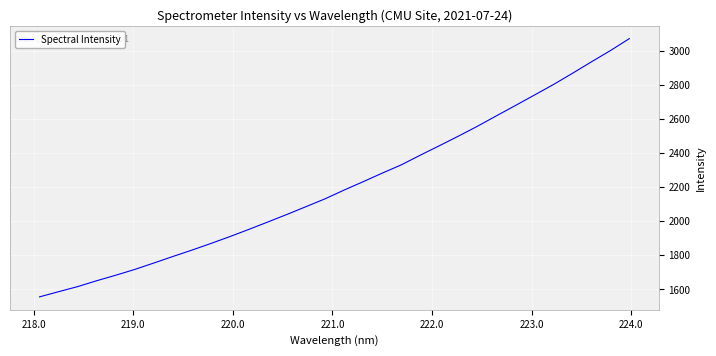

What is the maximum value shown in the chart?

3069.8